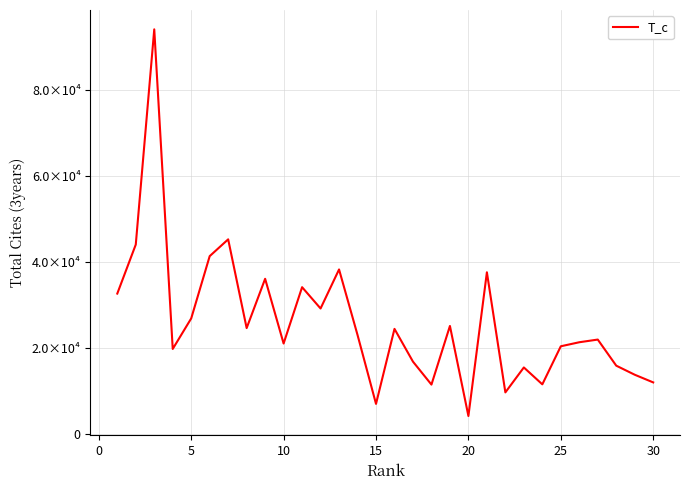

Is this an area chart (filled region under the line)?

No